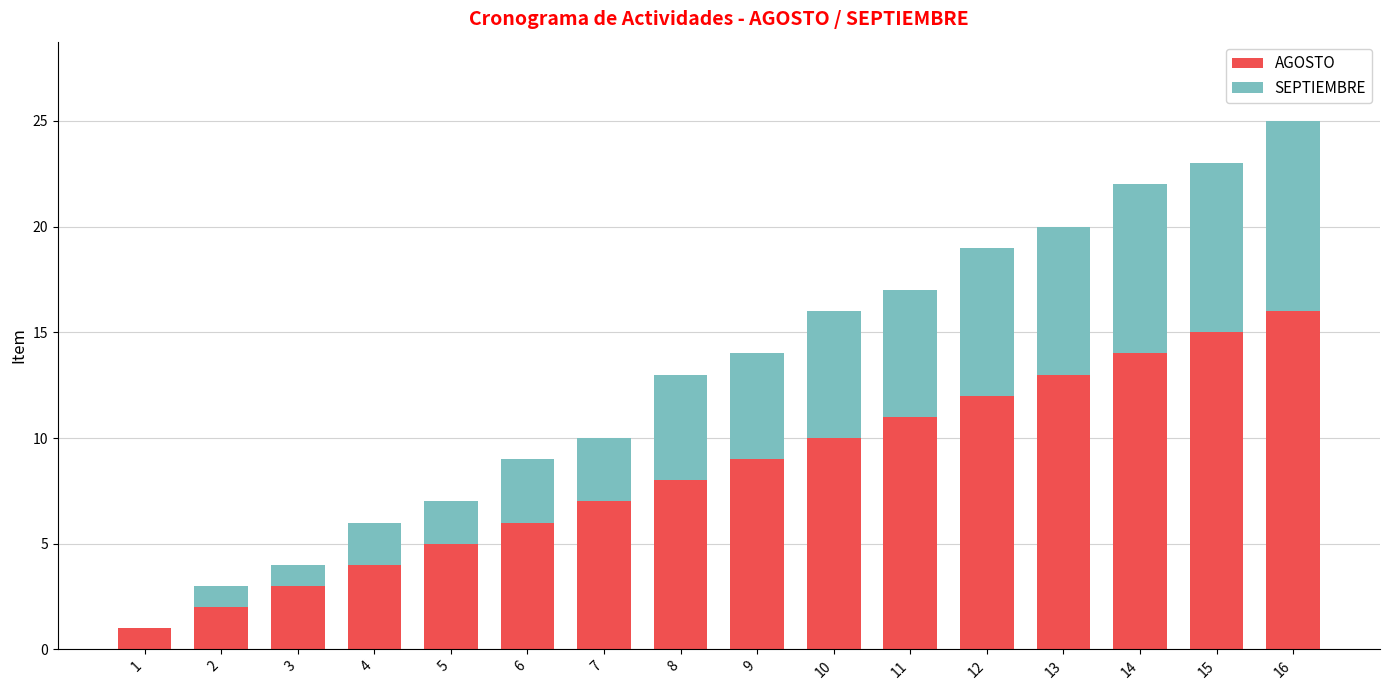

What is the sum of all AGOSTO values?

136